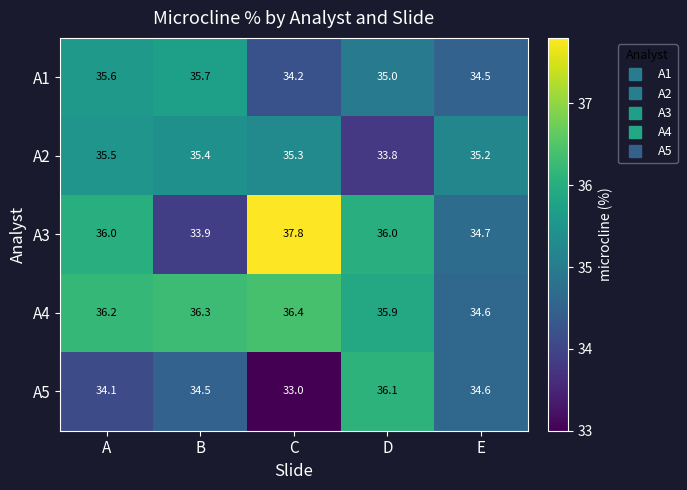

At C, list the series in order from largest to smallest.

A3, A4, A2, A1, A5